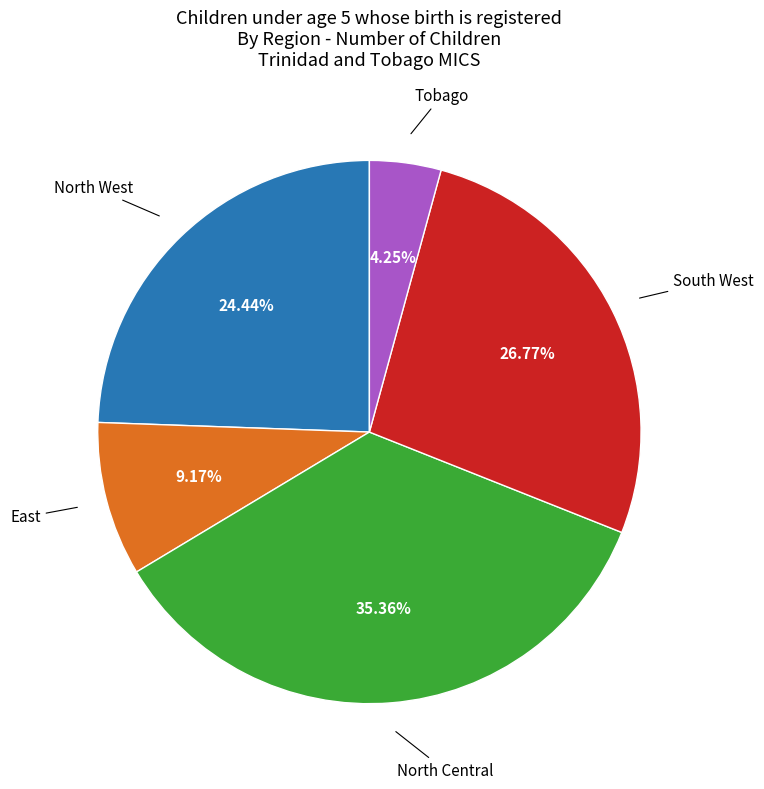

To the nearest percent, what portion does South West represent?

27%